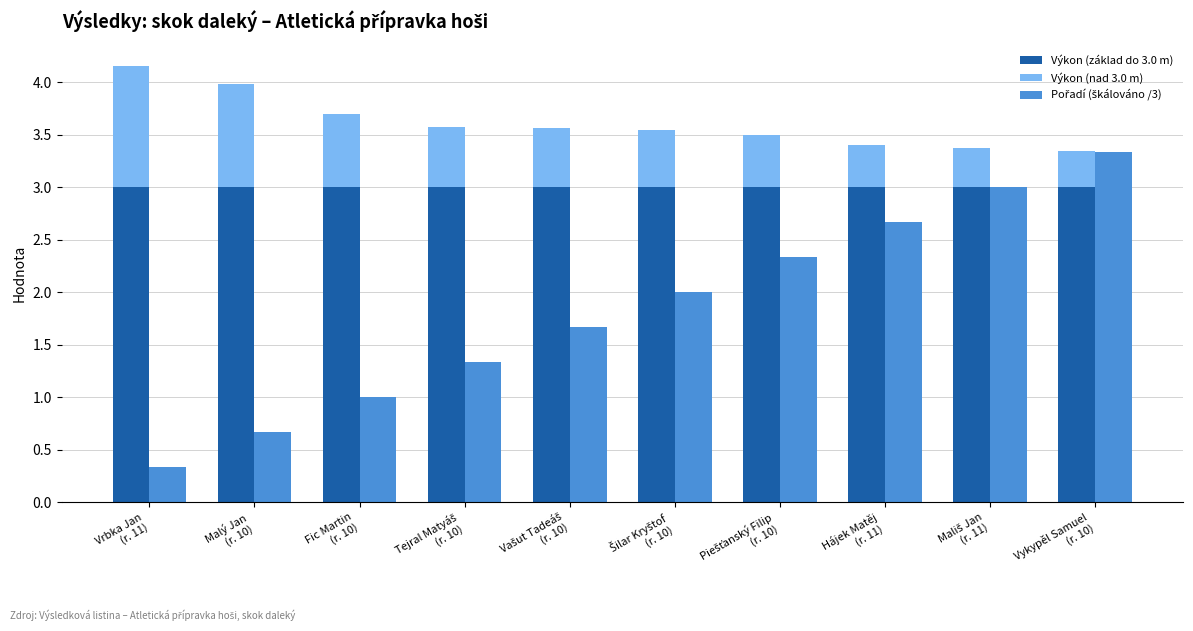

The Pořadí (škálováno /3) series shows 1.0 at Fic Martin
(r. 10). True or false?

True